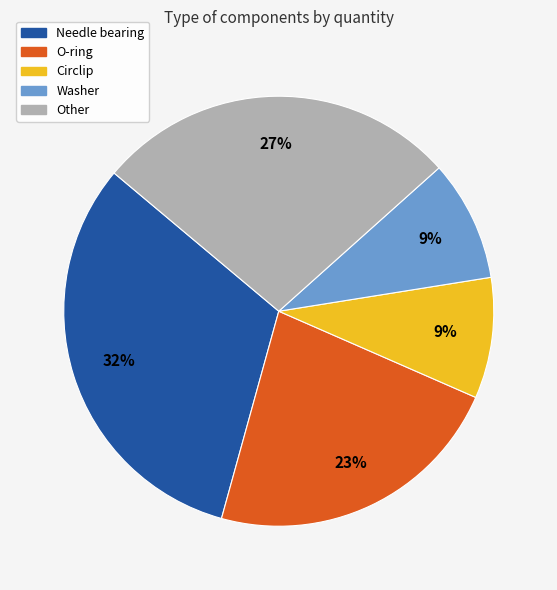

To the nearest percent, what is the combined percentage of Circlip and Washer?

18%